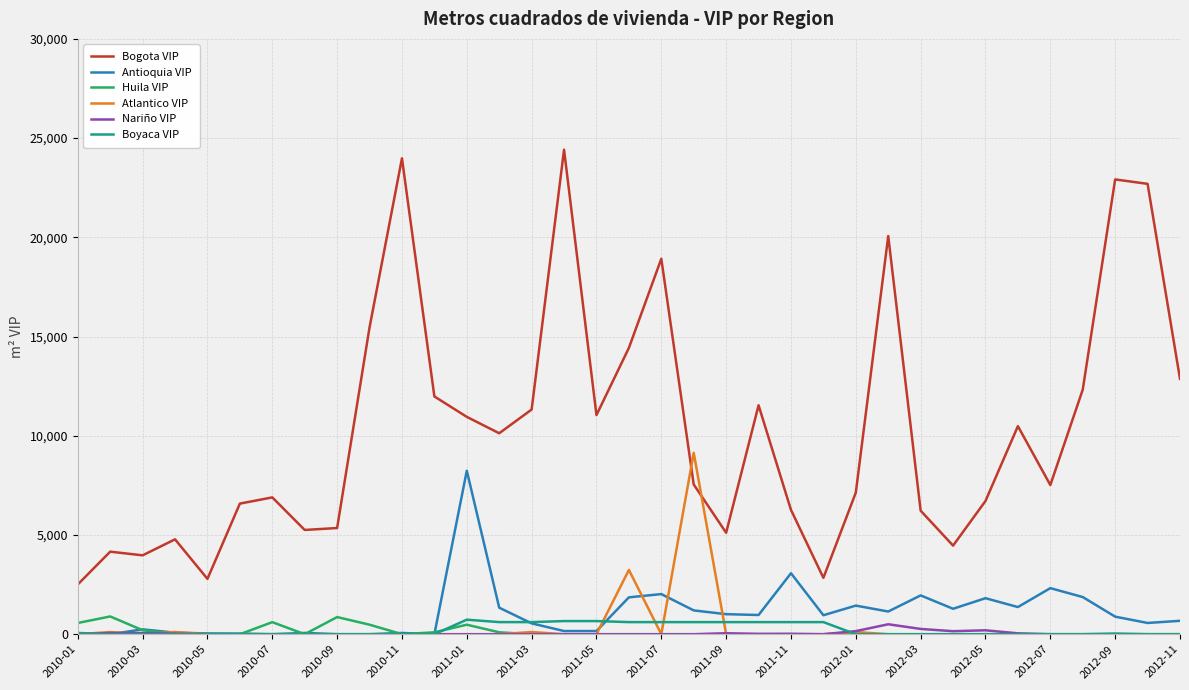

Which series has the largest range (max minus min)?

Bogota VIP